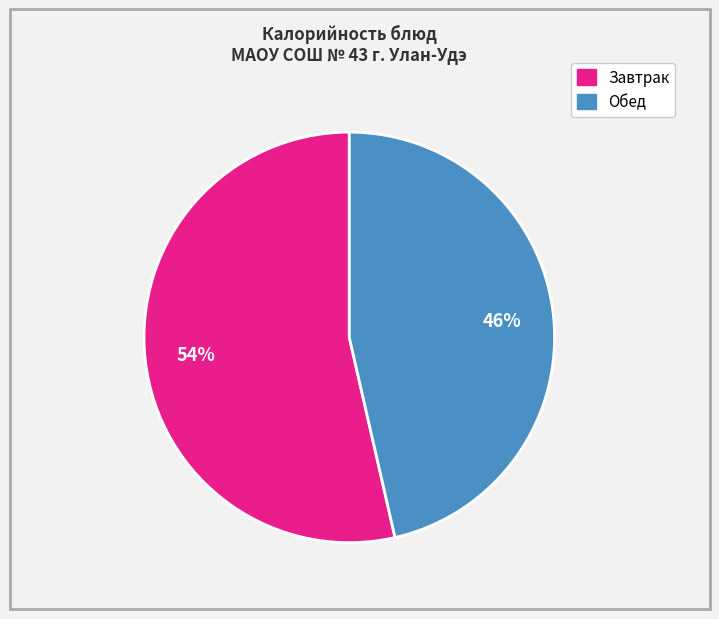

Does any single category account for the majority?

Yes